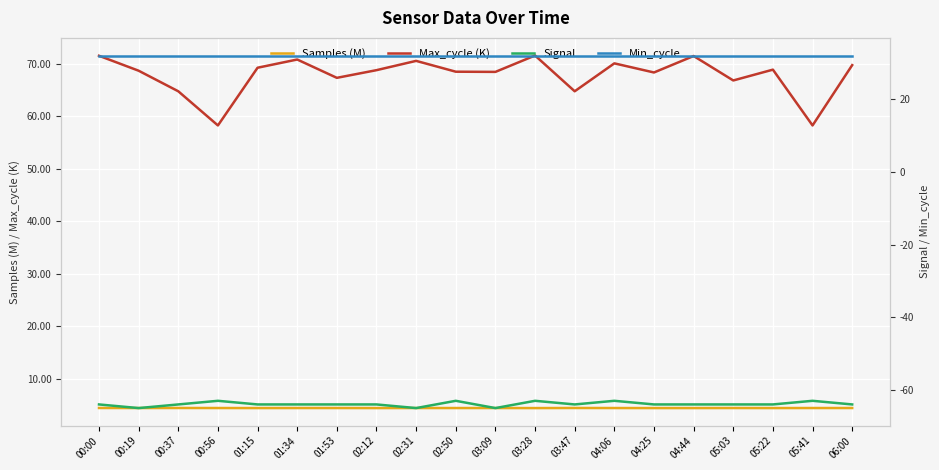

Which category has the lowest value in the Max_cycle (K) series?

00:56